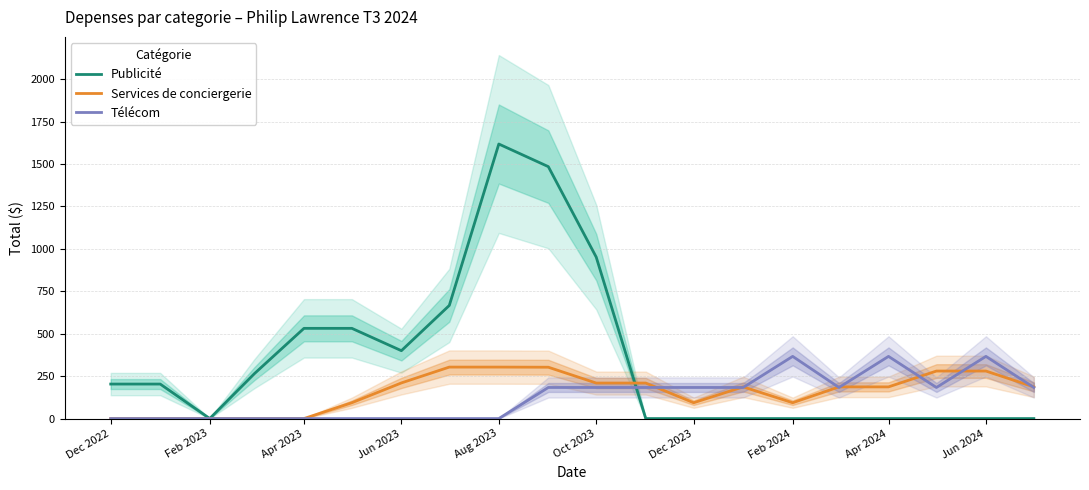

What is the highest value of the Services de conciergerie series?

303.3